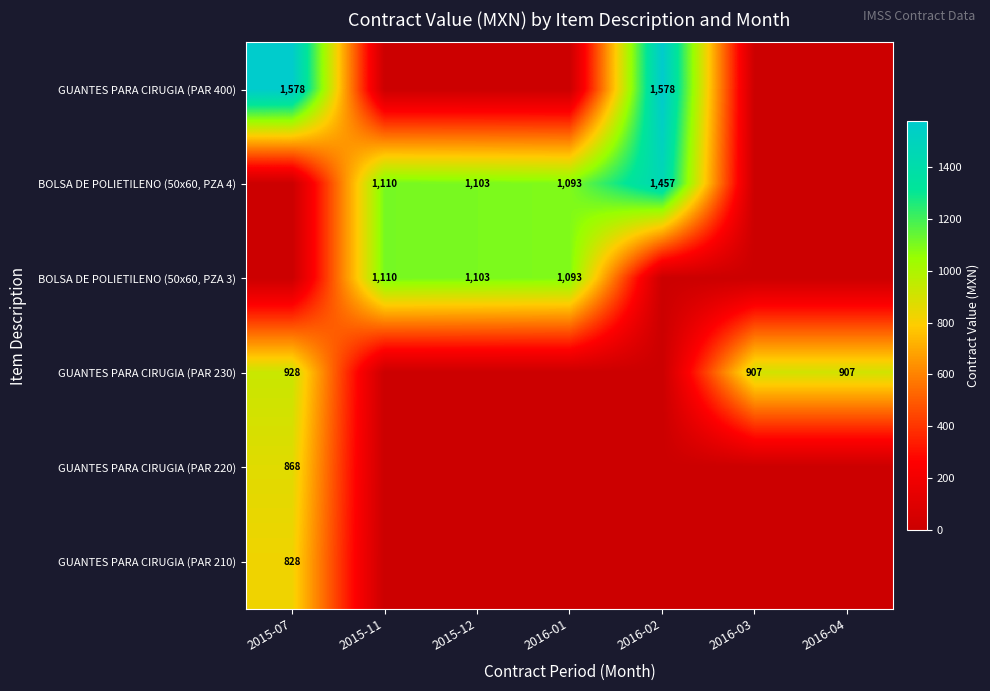

What is the sum of the BOLSA DE POLIETILENO (50x60, PZA 4) values at 2016-01 and 2015-12?

2196